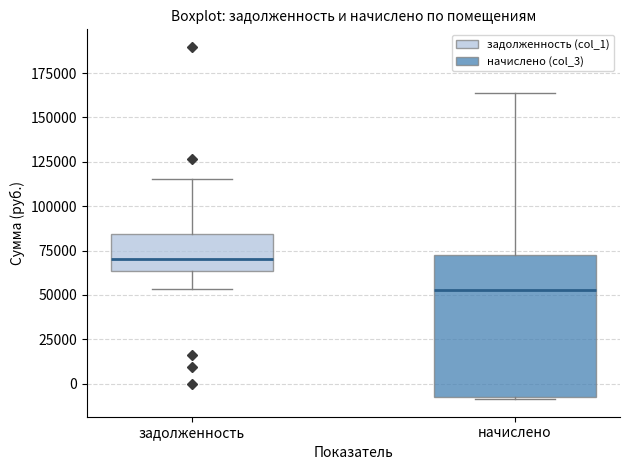

Which box's median line is the highest?

задолженность